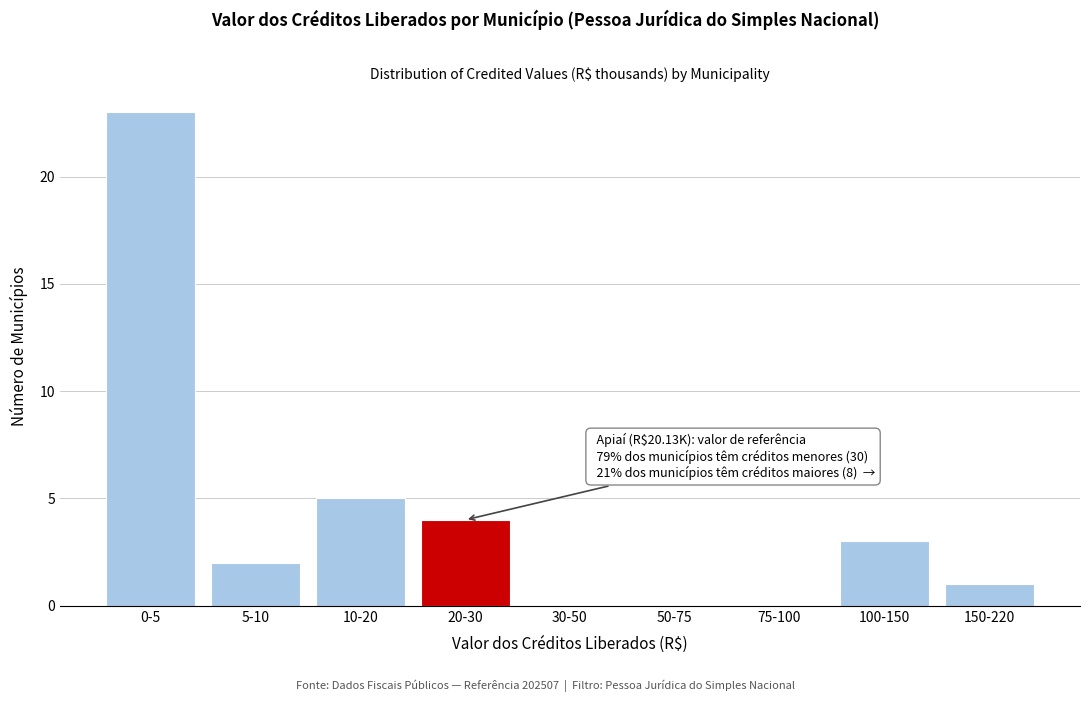

Reading left to right, extract all data points from this chart.

0-5=23	5-10=2	10-20=5	20-30=4	30-50=0	50-75=0	75-100=0	100-150=3	150-220=1